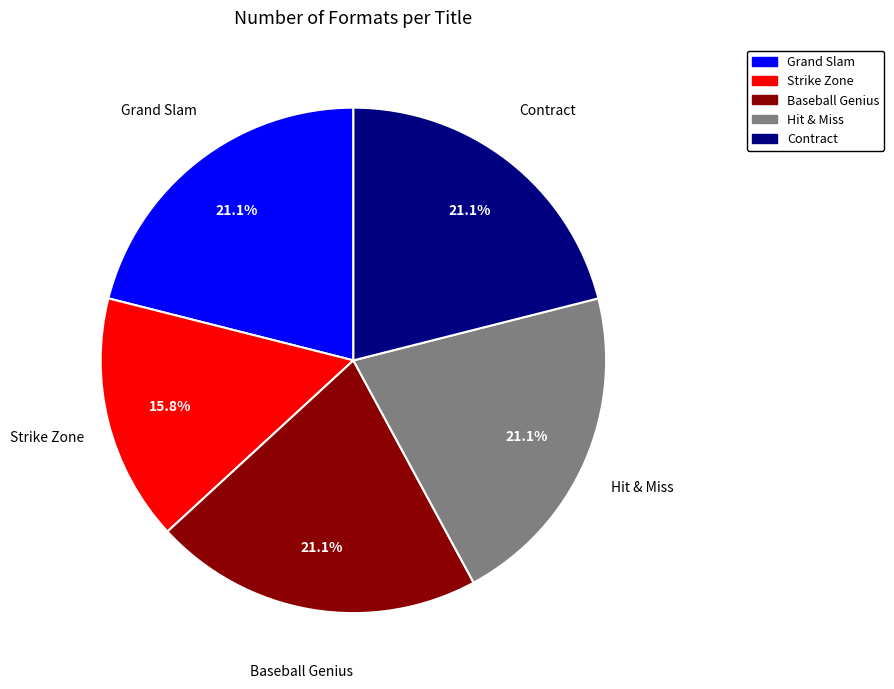

Is Baseball Genius the majority of the pie?

No